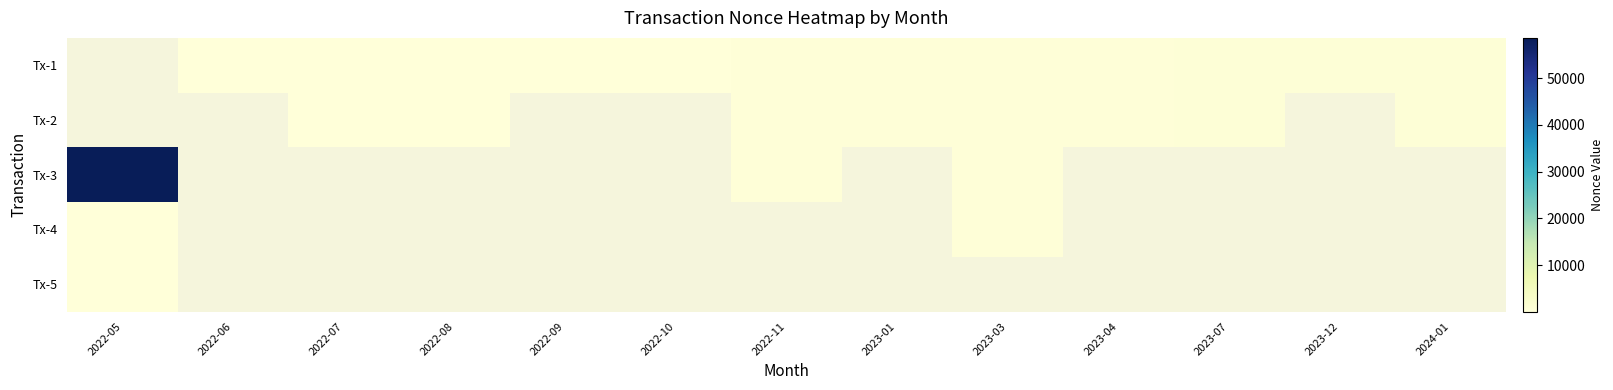

Is it true that Tx-2 equals 216.0 at 2022-07?

True